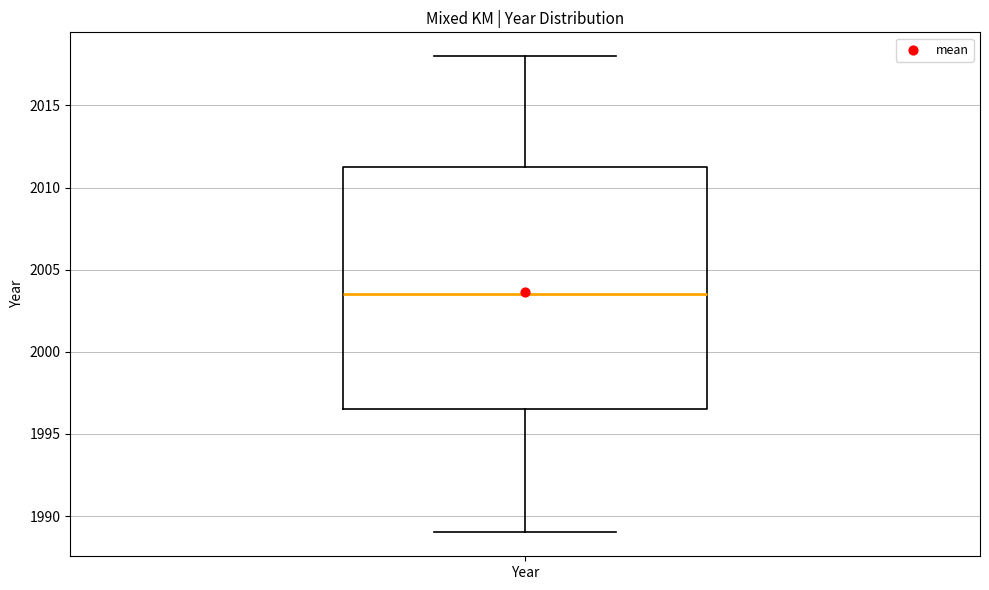

Transcribe this box plot: give where the median line is, the range the box spans, and where the two whiskers end, as read against the y-axis. The values are not printed on the chart, so give them approximately, as read against the axis.

median 2003.5, box 1996.5 to 2011.5, whiskers 1989.0 to 2018.0